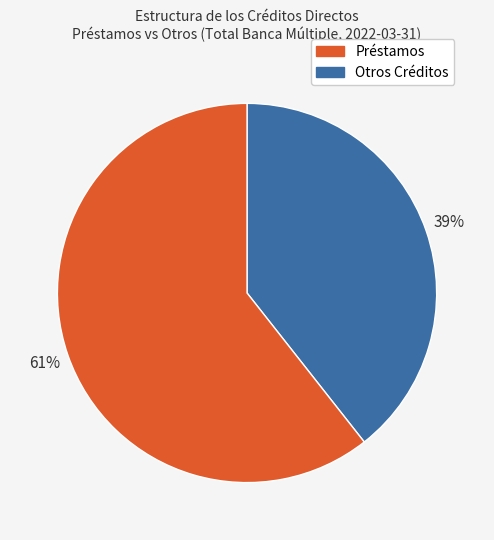

Count the number of slices in the pie.

2